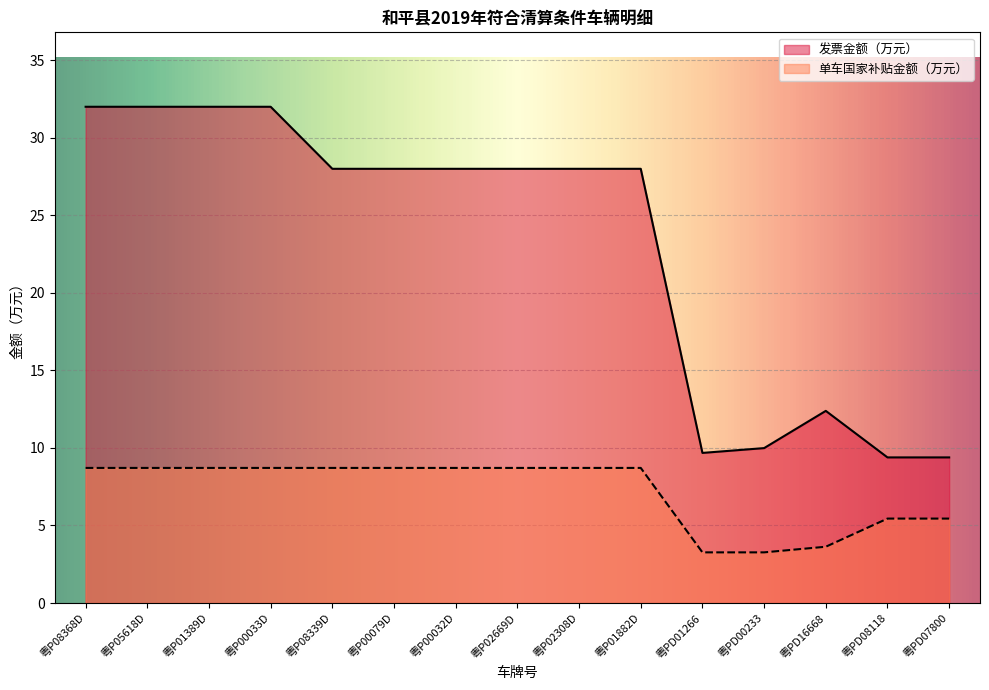

What is the label of the 15th point from the left?

粤PD07800